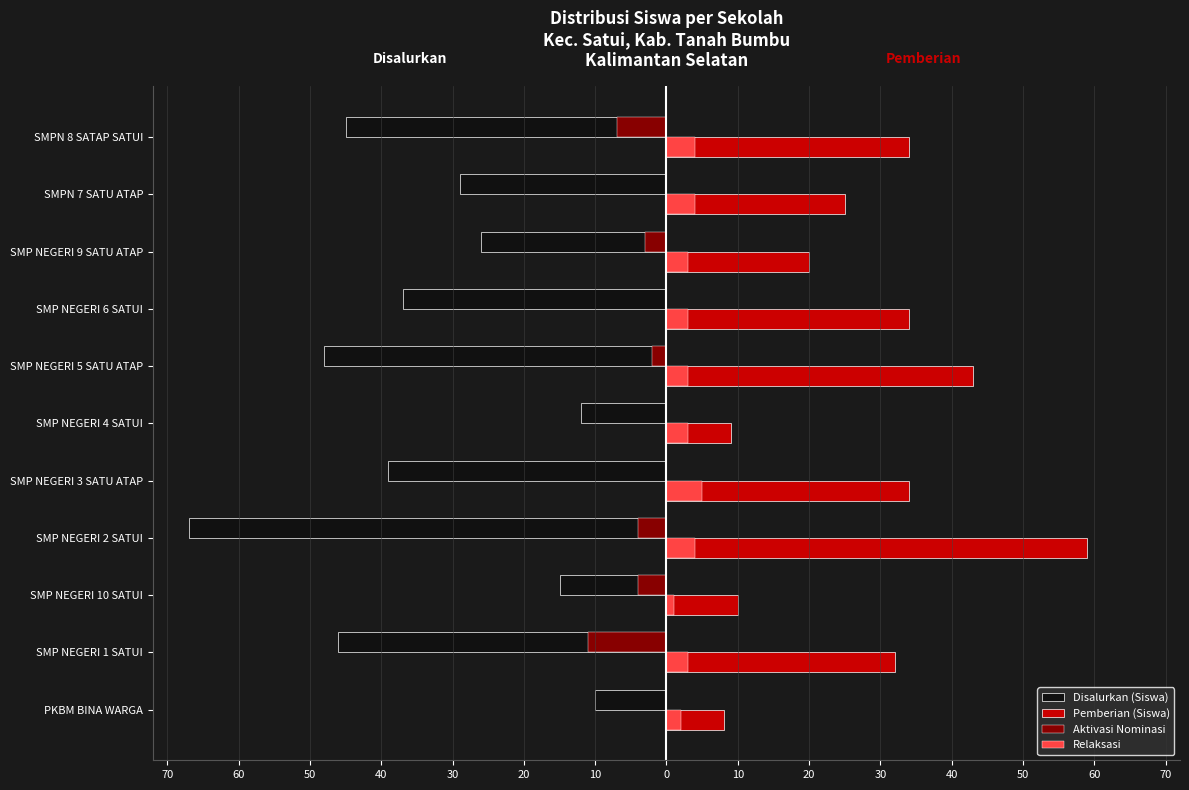

What are all the series names shown in the legend?

Disalurkan (Siswa), Pemberian (Siswa), Aktivasi Nominasi, Relaksasi